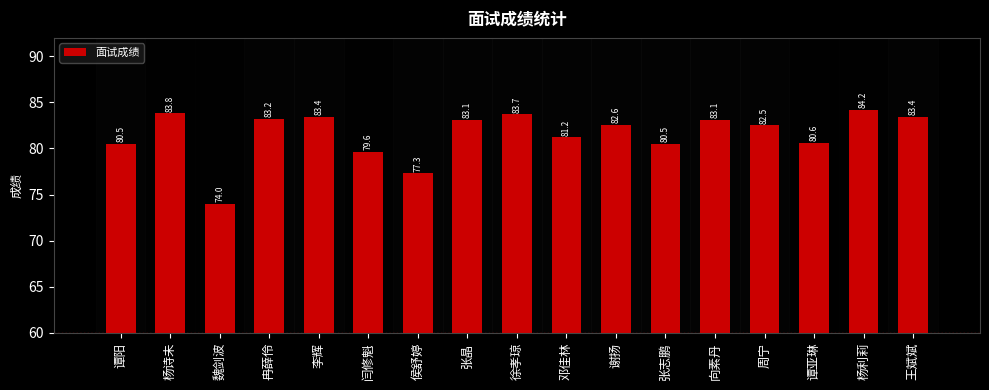

The value at 张晶 is 83.1. True or false?

True